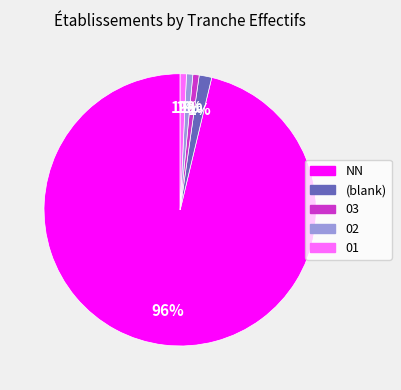

To the nearest percent, what is the average slice percentage?

20%